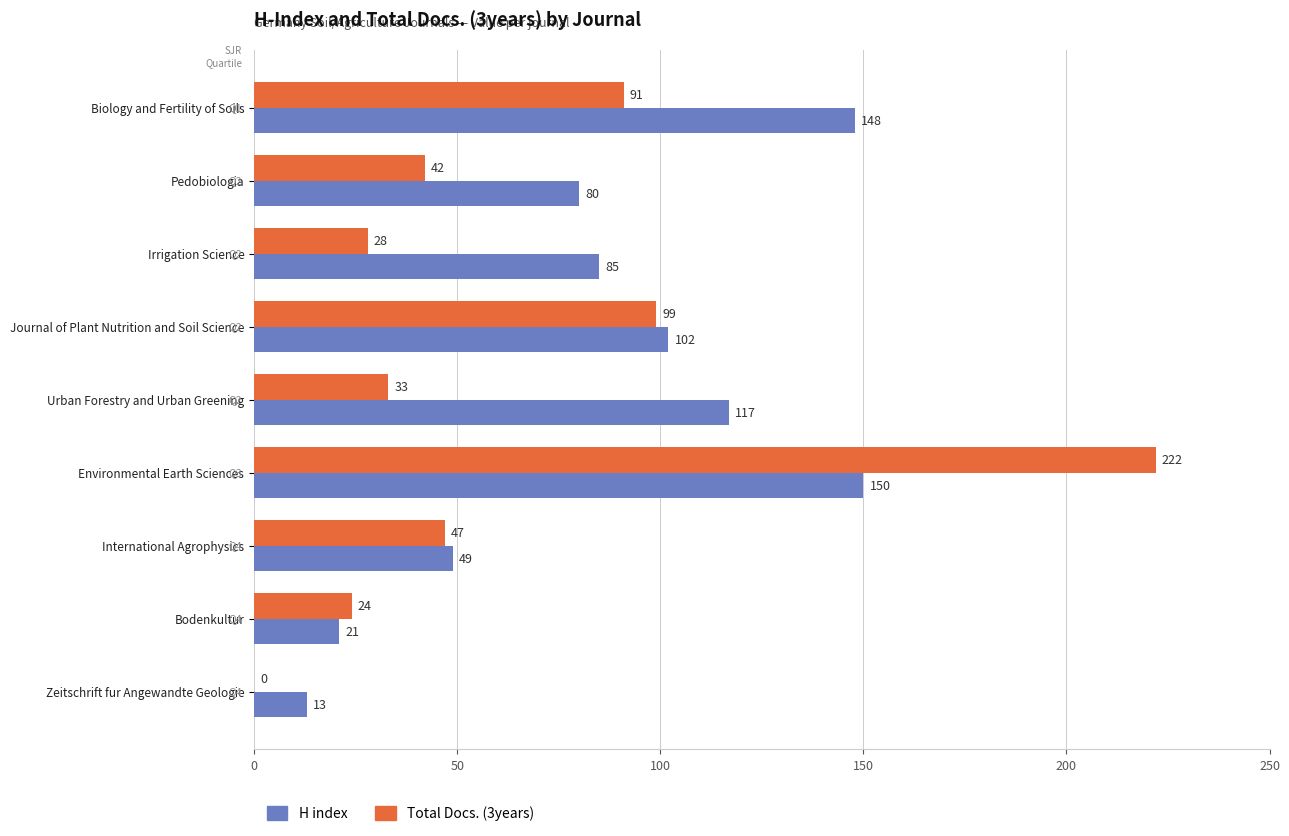

Count the number of categories in the chart.

9